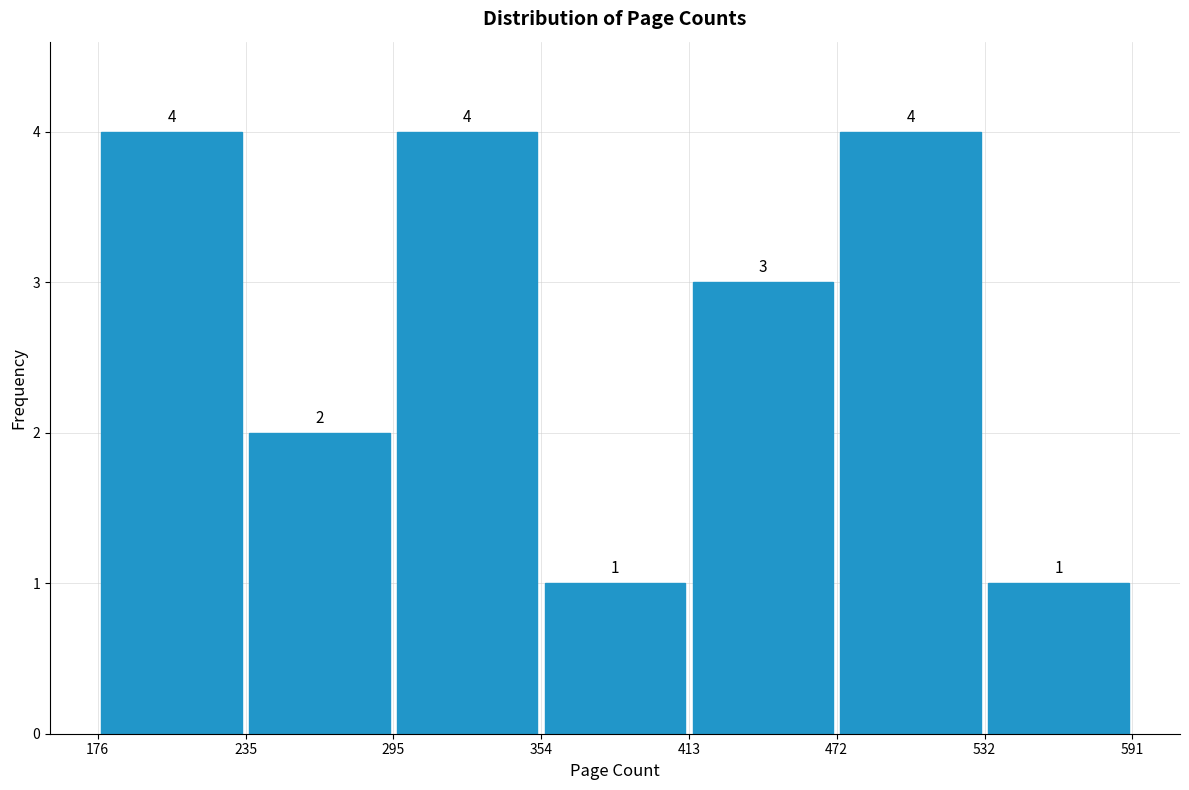

Reading left to right, transcribe this chart: for each bar, give the range it covers on the x-axis and its height.

176 to 235: 4
235 to 295: 2
295 to 354: 4
354 to 413: 1
413 to 472: 3
472 to 532: 4
532 to 591: 1